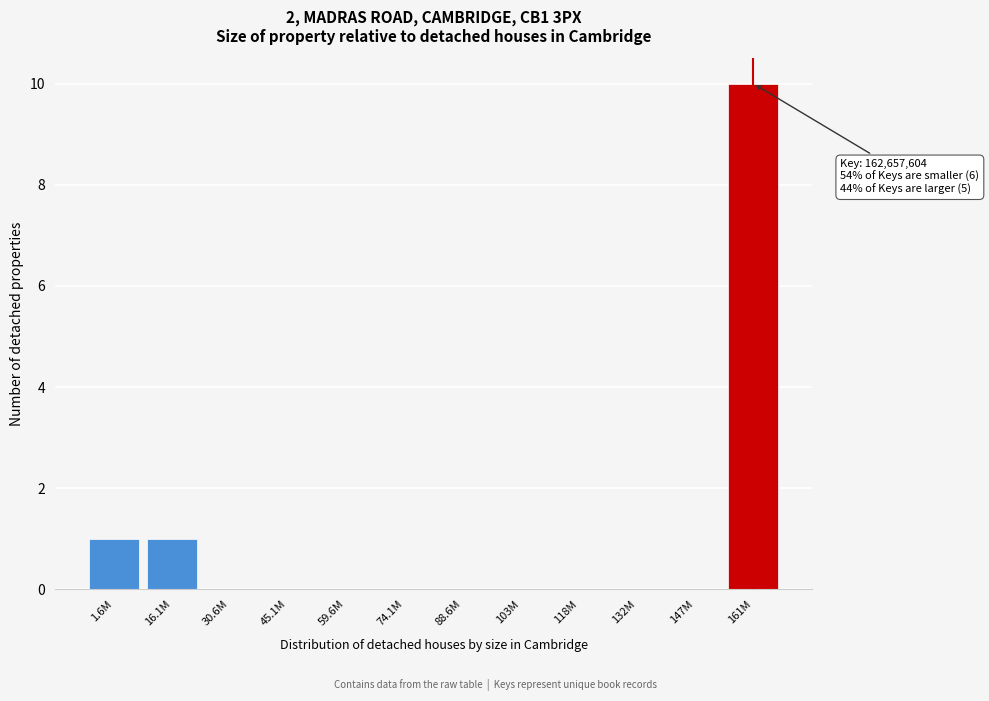

Reading left to right, extract all data points from this chart.

1.6M=1	16.1M=1	30.6M=0	45.1M=0	59.6M=0	74.1M=0	88.6M=0	103M=0	118M=0	132M=0	147M=0	161M=10